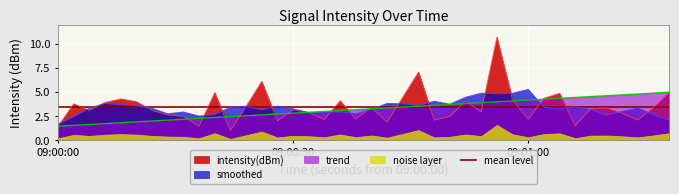

What is the maximum value for smoothed?

5.2